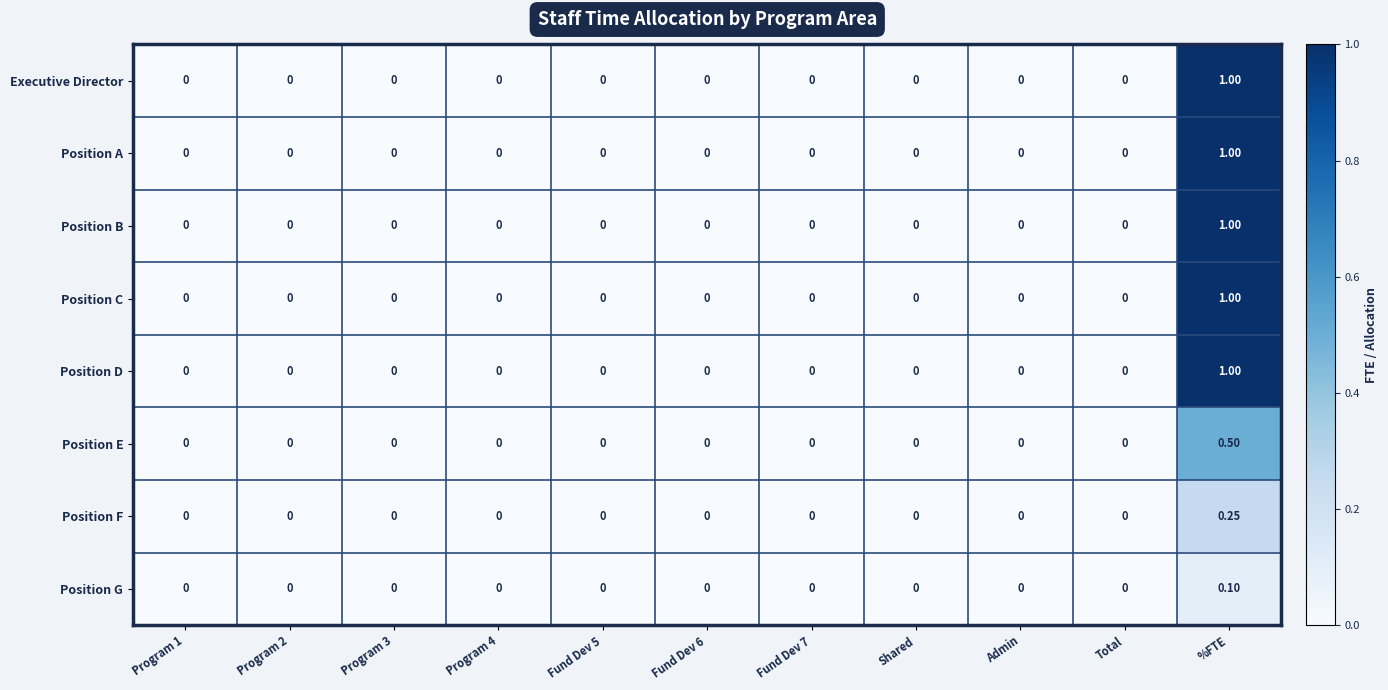

At which label does Position C reach its peak?

%FTE